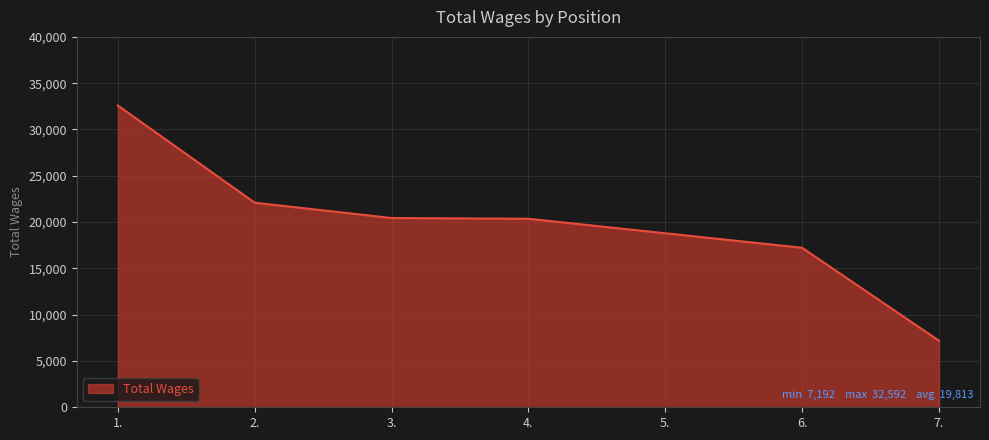

What is the average value?

19813